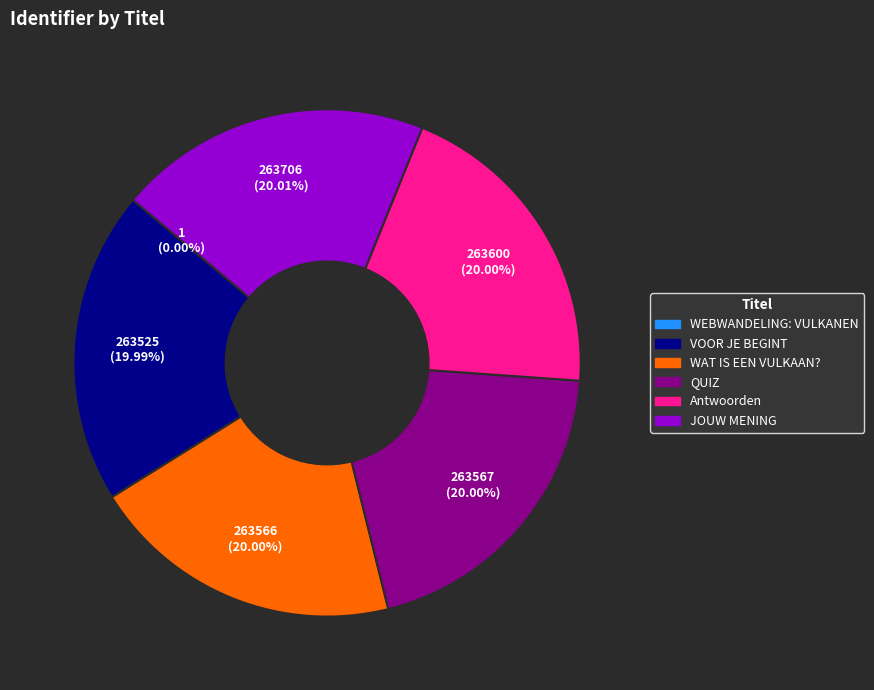

Is there any slice that represents more than half of the pie?

No